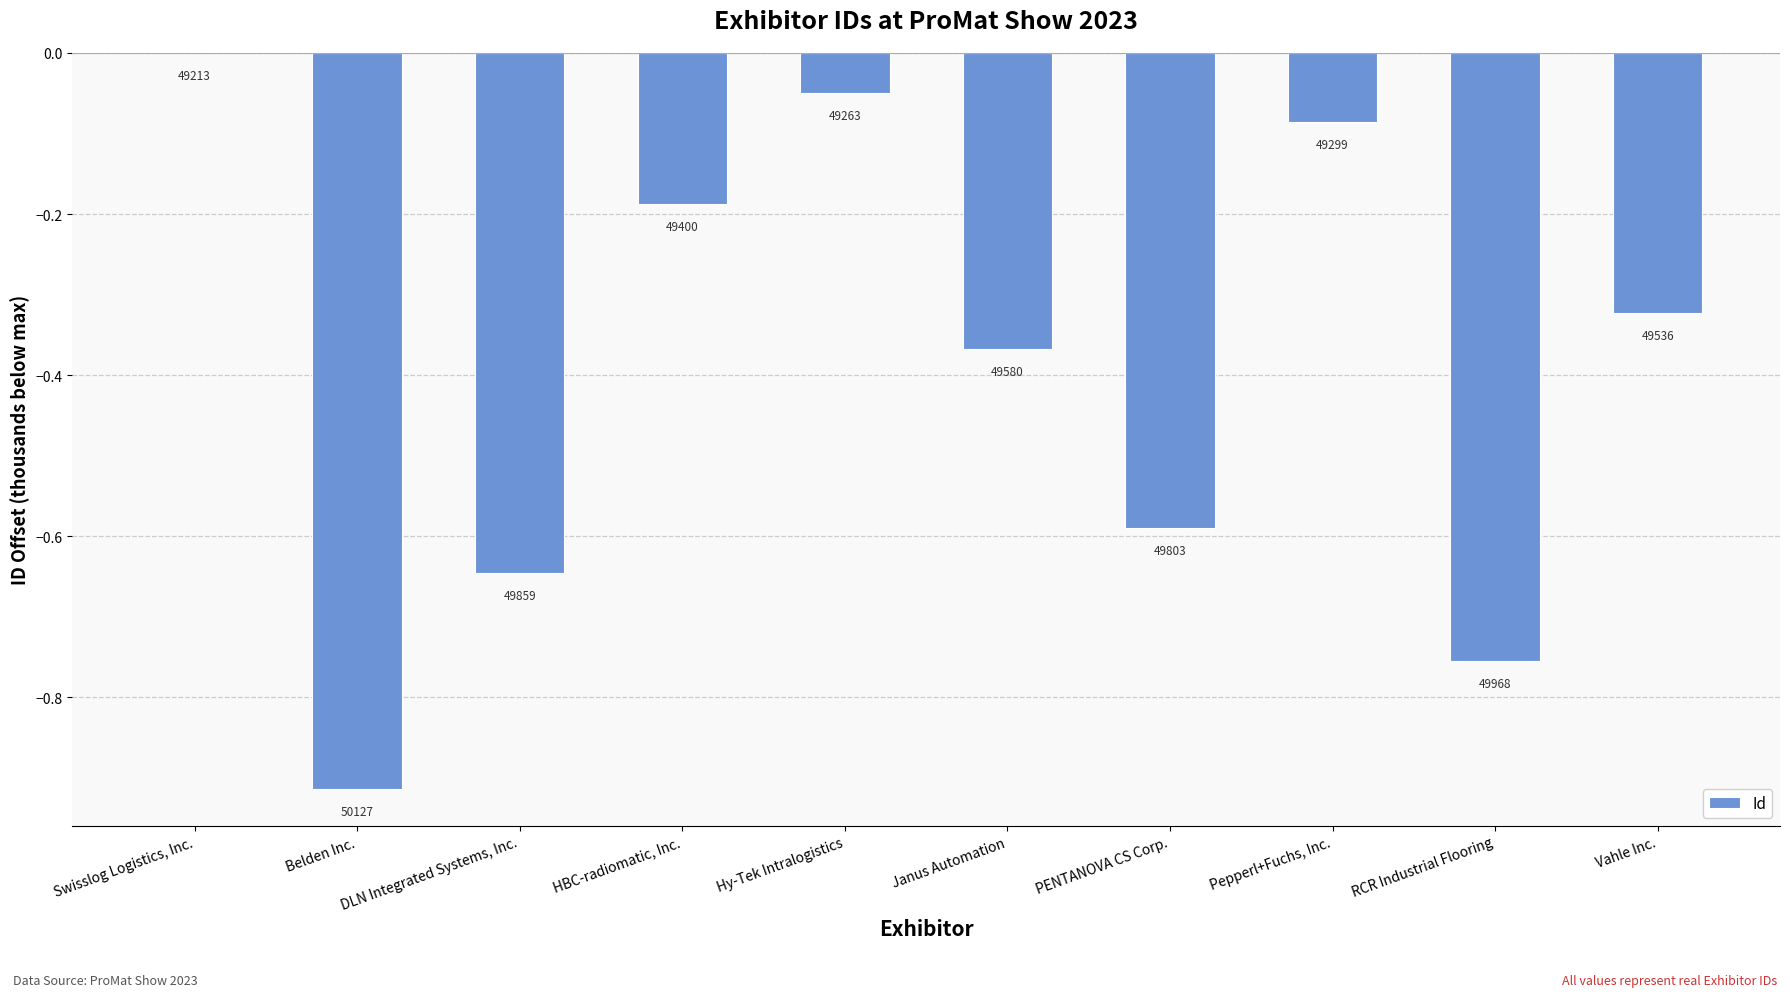

Are the bars horizontal?

No